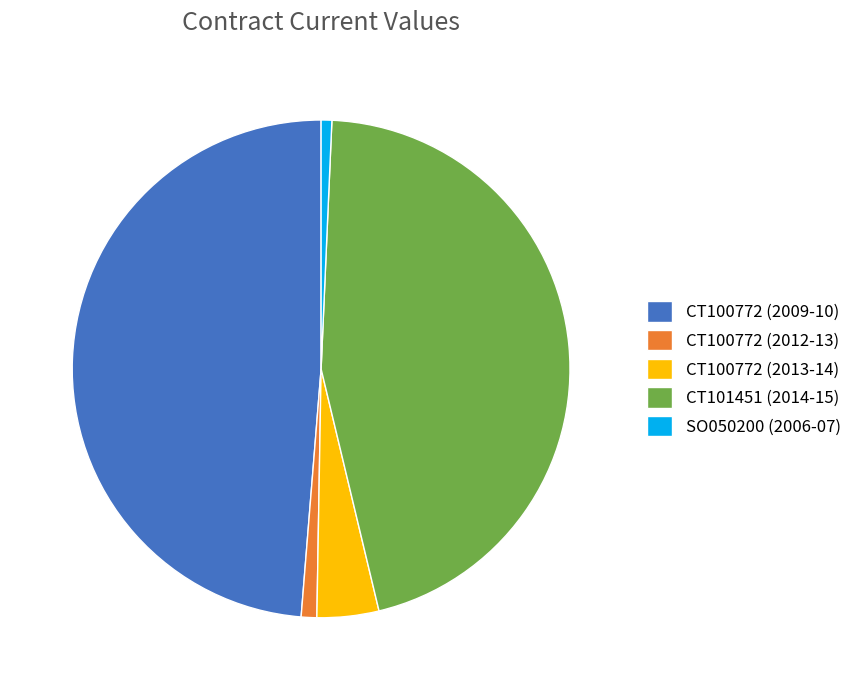

Do CT100772 (2009-10) and CT100772 (2013-14) together represent more than half of the pie?

Yes